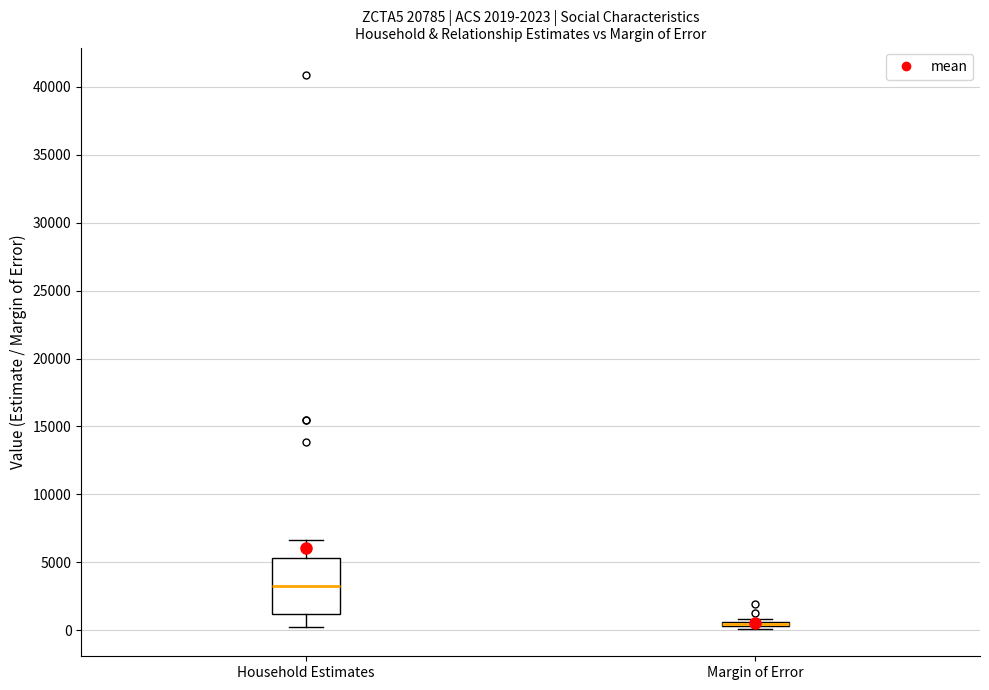

Which box is the tallest, from its lower edge to its upper edge?

Household Estimates